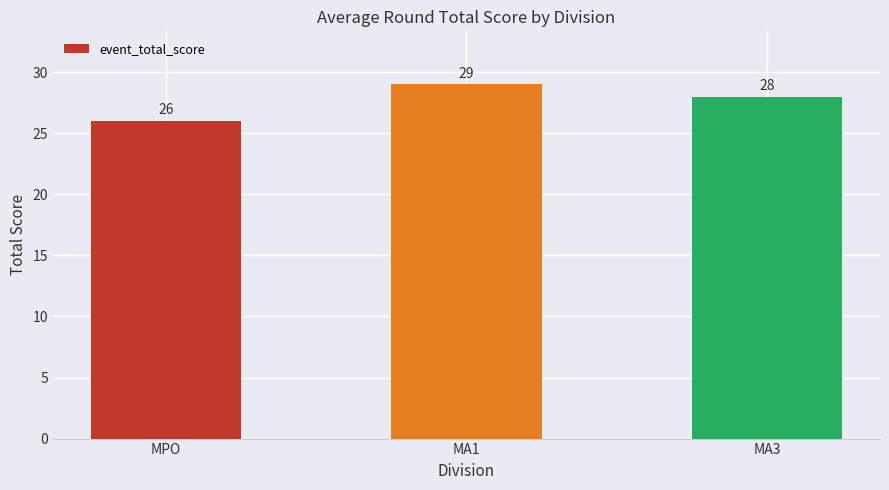

What is the change in value from MPO to MA1?

+3